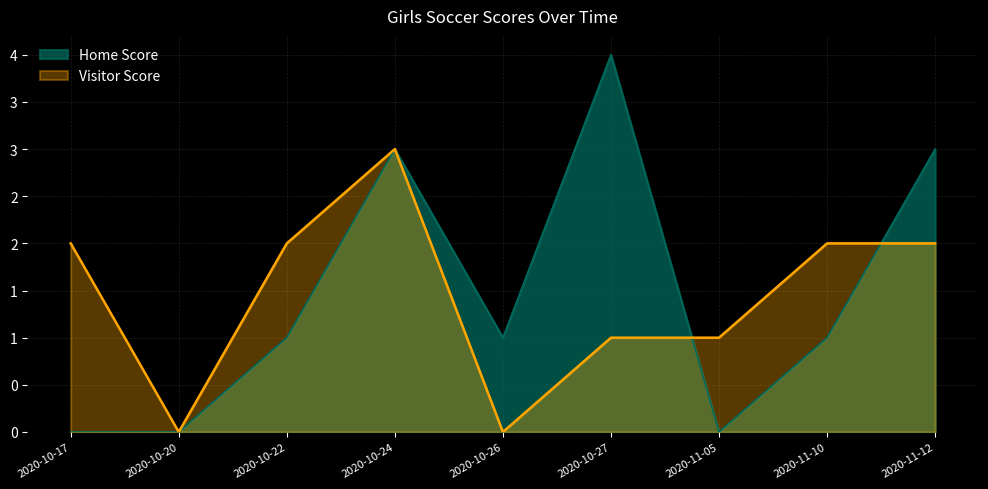

Does the chart have visible grid lines?

Yes